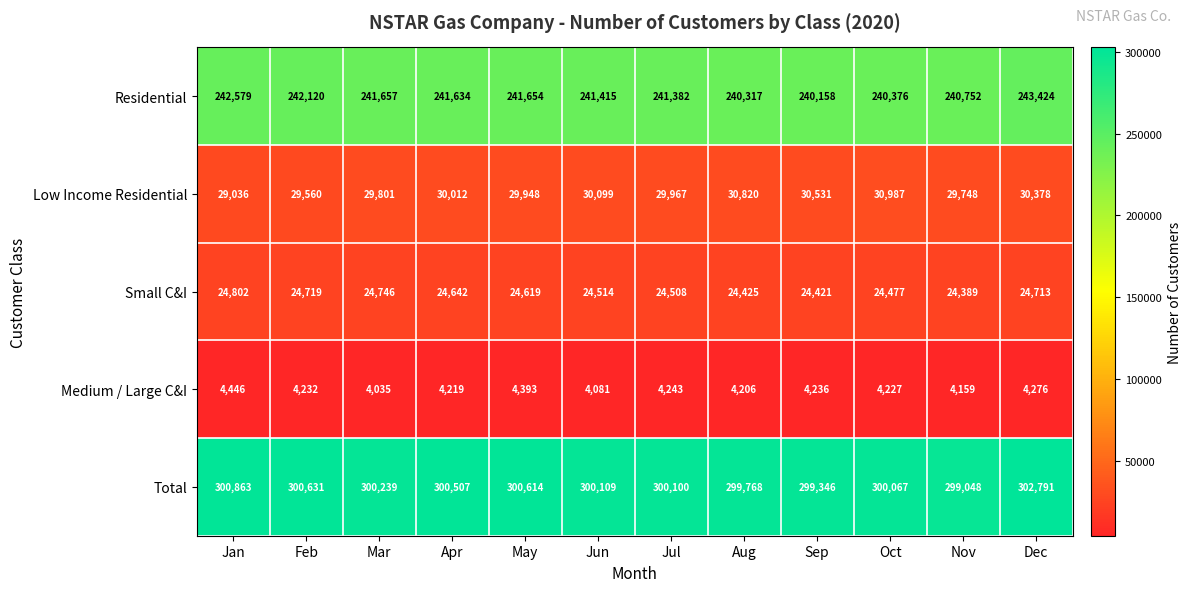

Which label corresponds to the largest value in the chart?

Dec